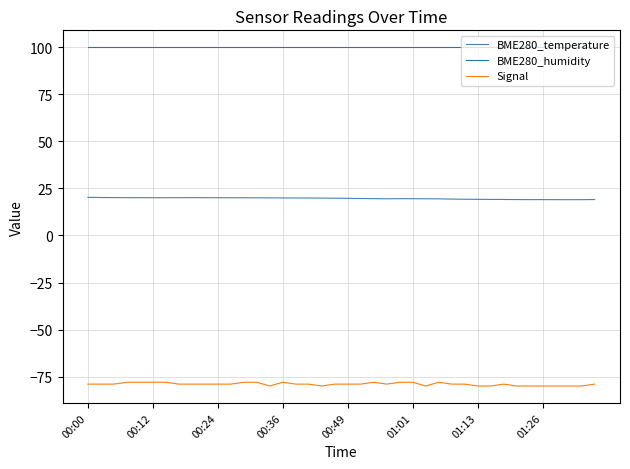

What is the minimum value shown in the chart?

-80.0